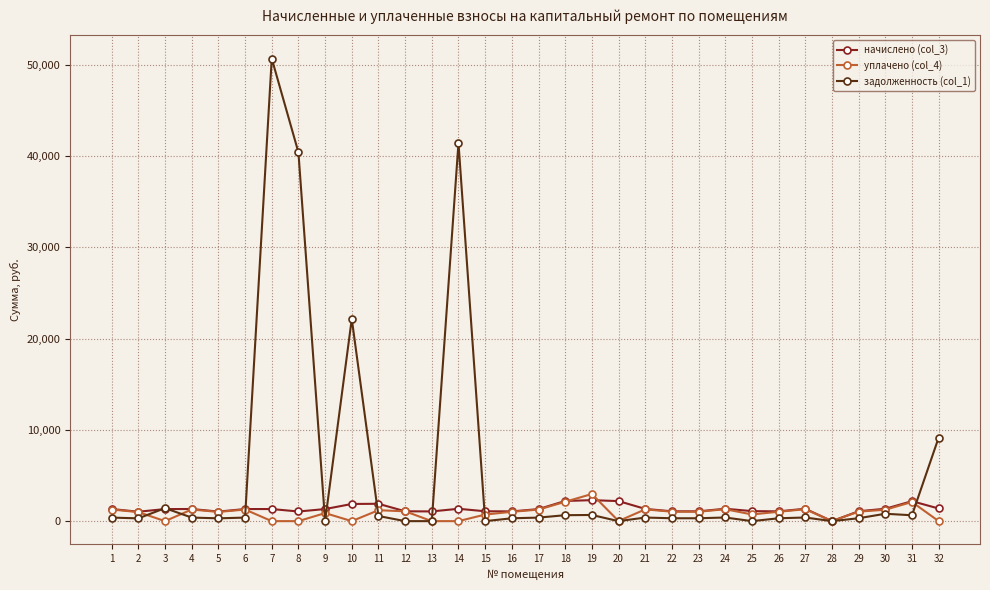

True or false: задолженность (col_1) has more than 2 interior local peaks.

True